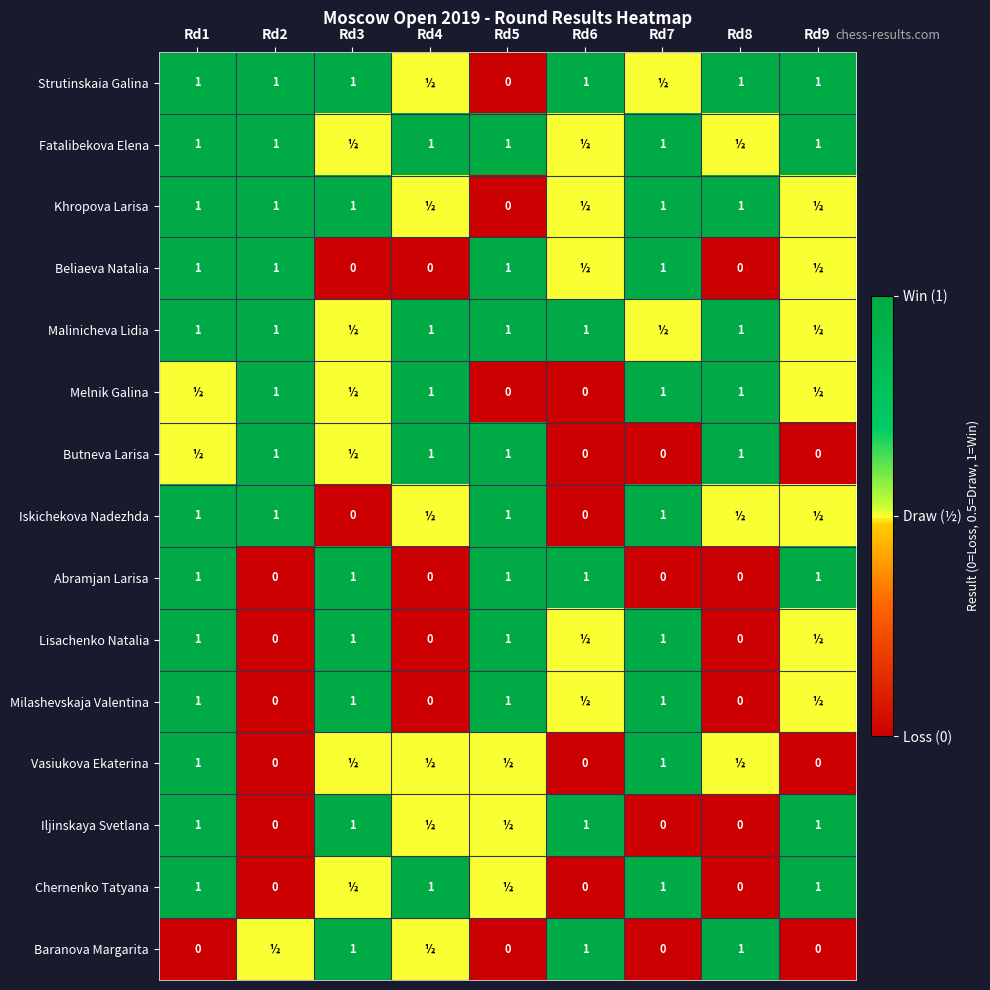

The Khropova Larisa series shows 1.0 at Rd7. True or false?

True